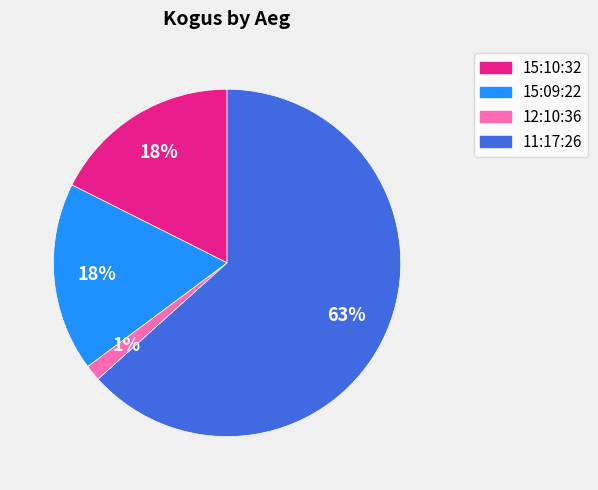

To the nearest percent, what is the average slice percentage?

25%